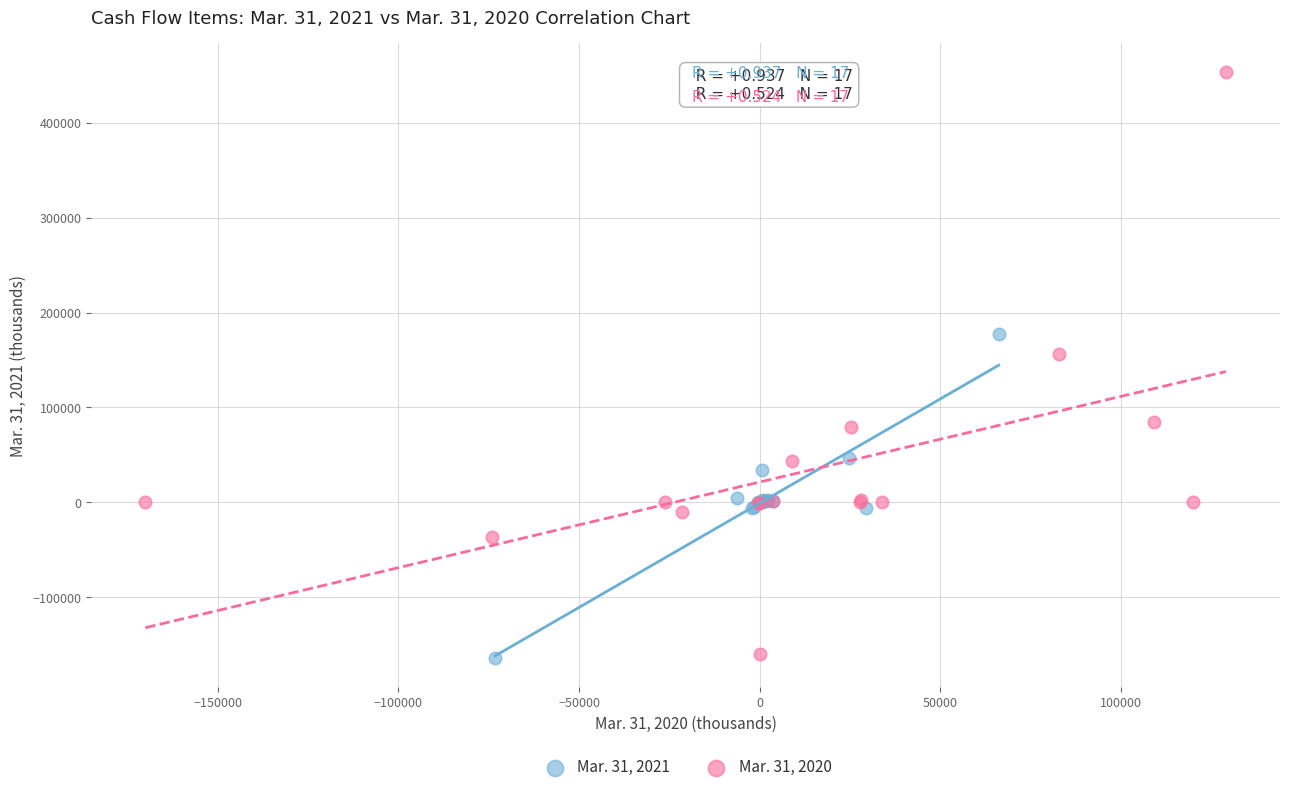

Which series has the widest spread of Y values?

Mar. 31, 2020